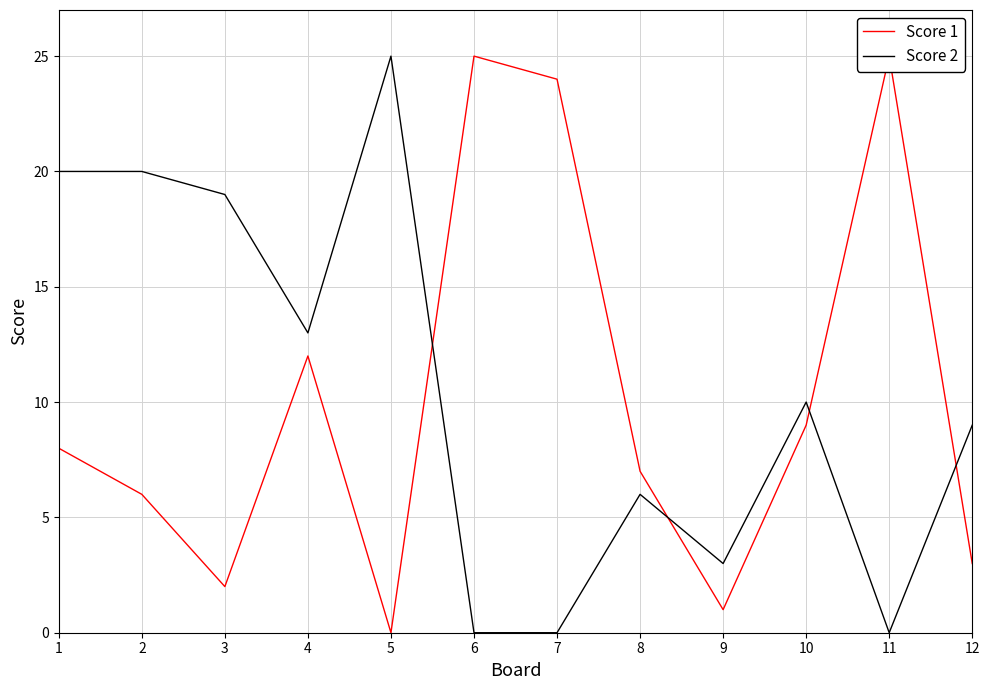

The value of Score 1 at 5 is 12. True or false?

False